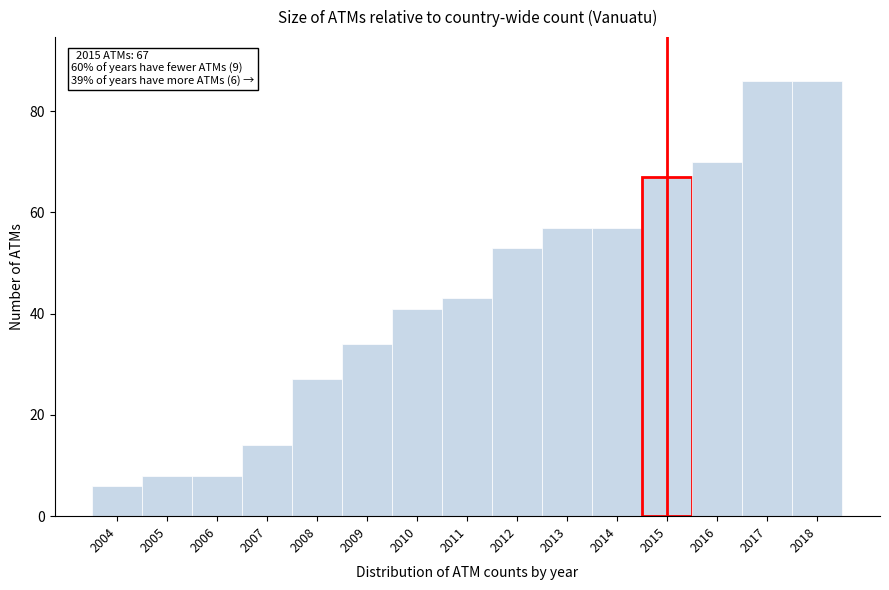

Reading right to left, list all the values displayed in this chart.

2018=86	2017=86	2016=70	2015=67	2014=57	2013=57	2012=53	2011=43	2010=41	2009=34	2008=27	2007=14	2006=8	2005=8	2004=6